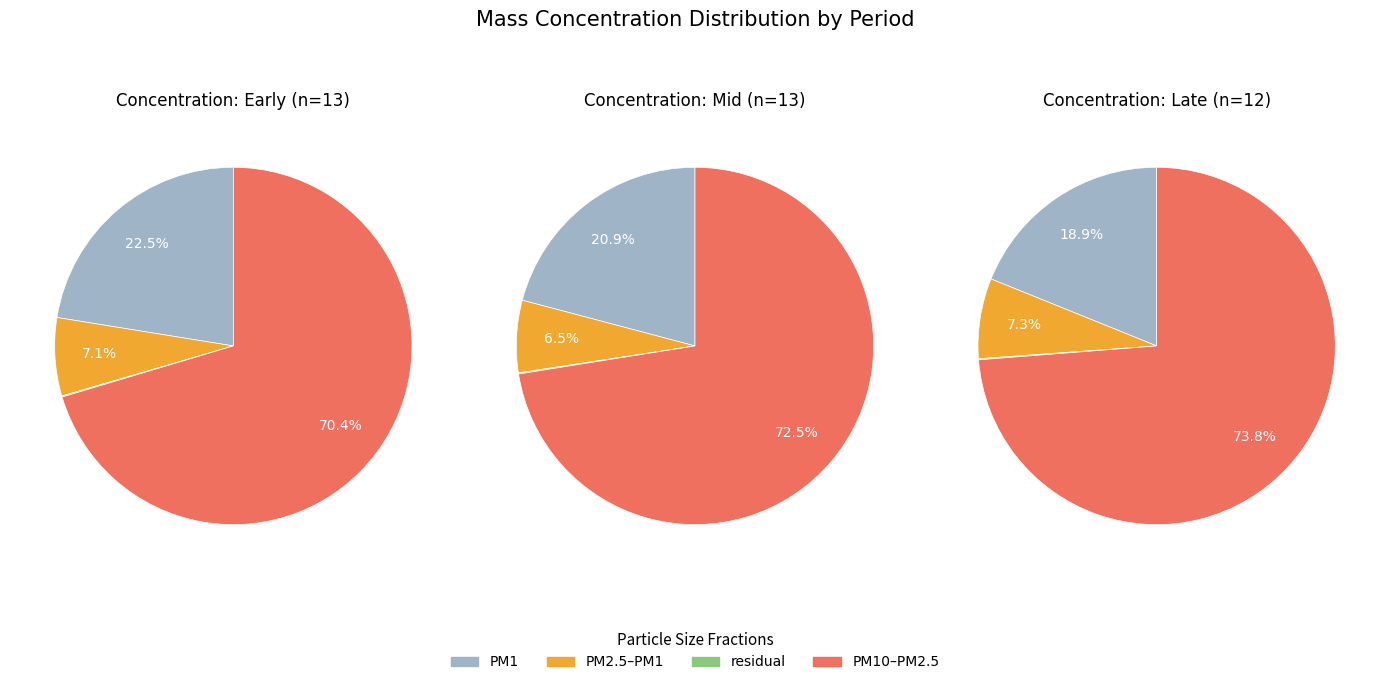

The 32 slice represents 1% of the pie. True or false?

False